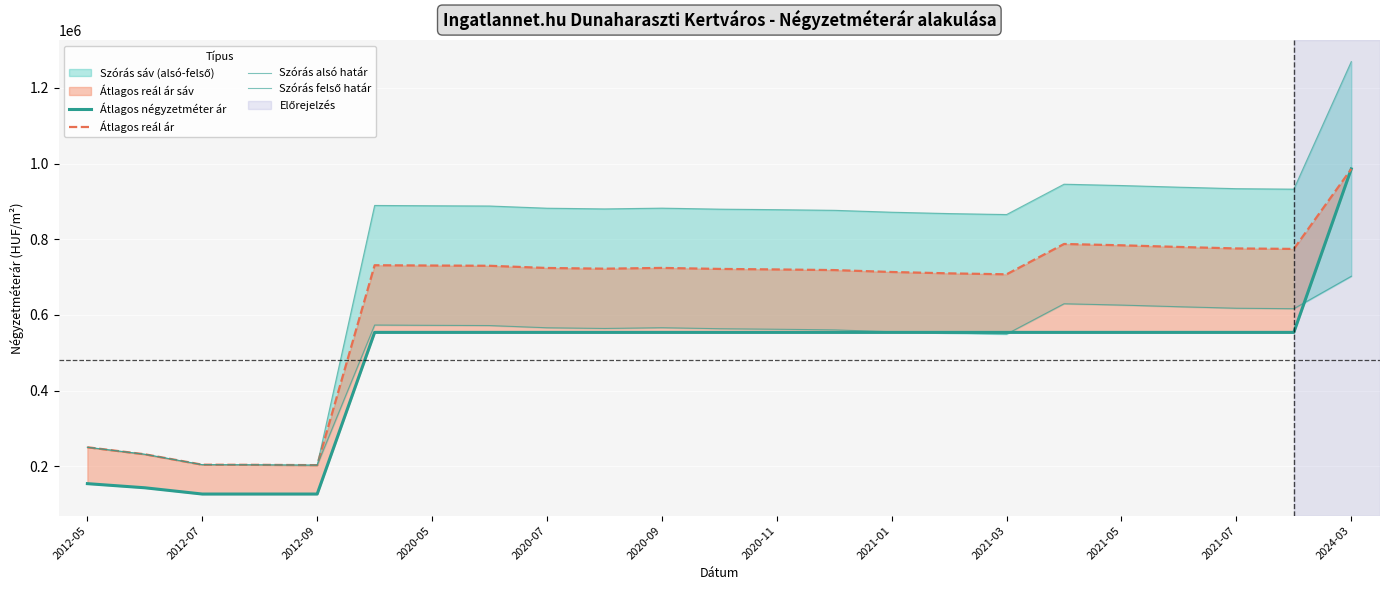

What is the difference between the maximum and minimum values in the Szórás alsó határ series?

498962